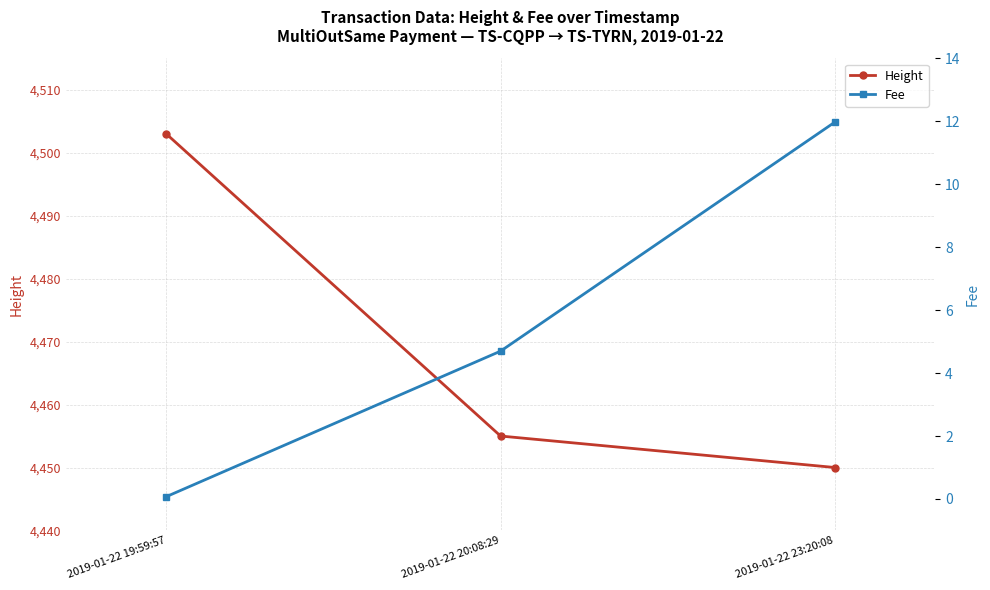

List the series in order of their overall mean, highest first.

Height, Fee